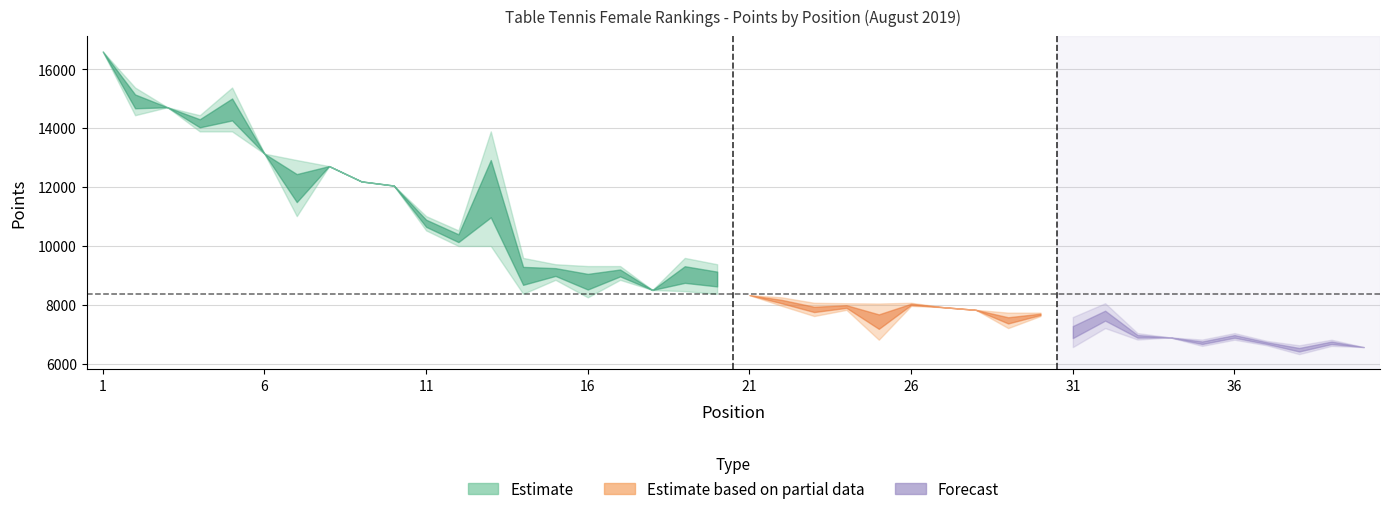

Where does the Points series first go above 8370?

1